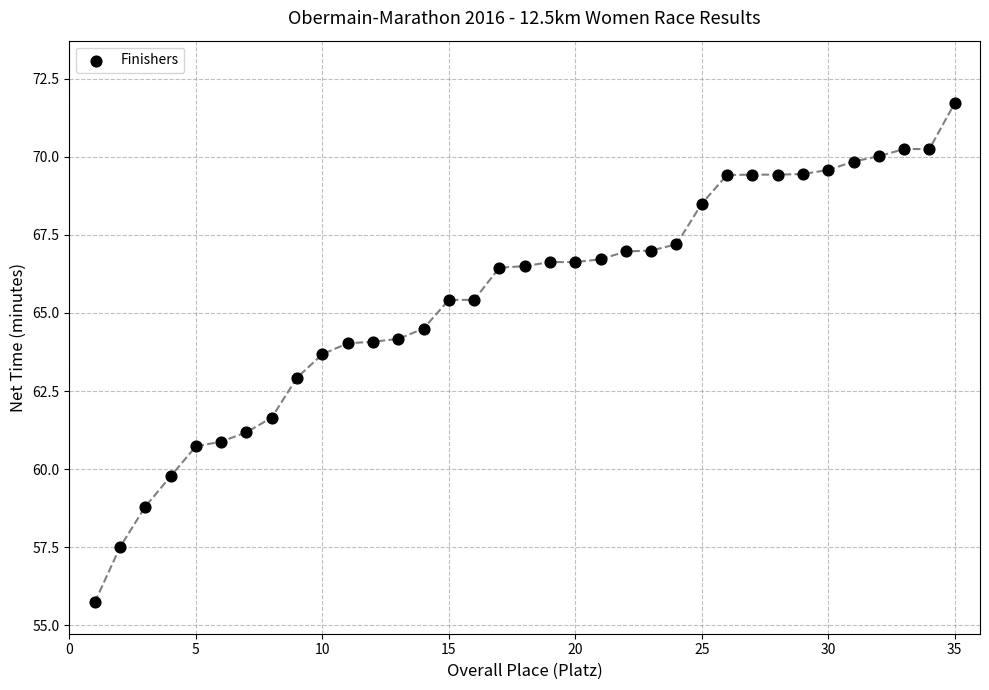

What is the range of Y values (max minus min)?

16.0